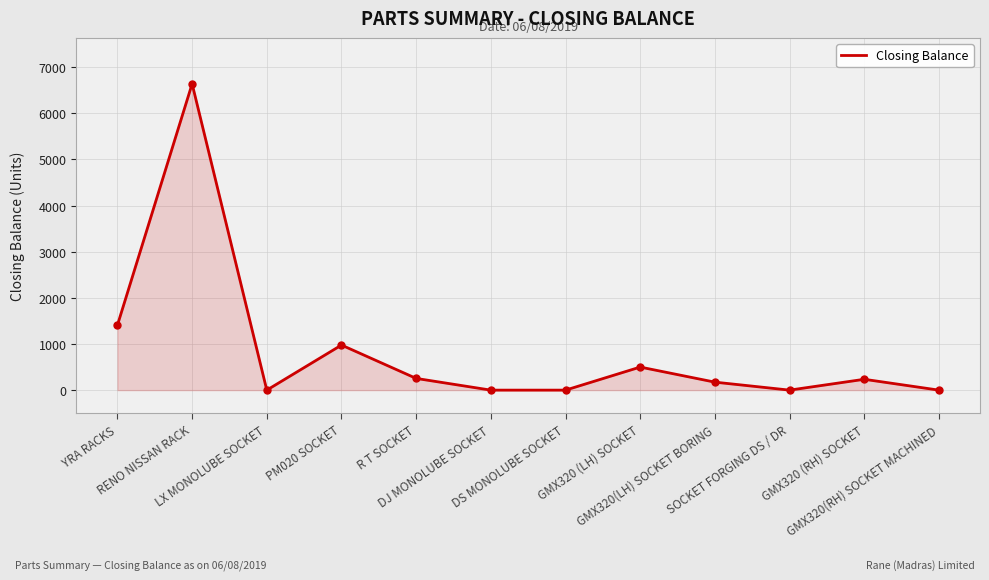

What is the difference between the maximum and minimum values?

6640